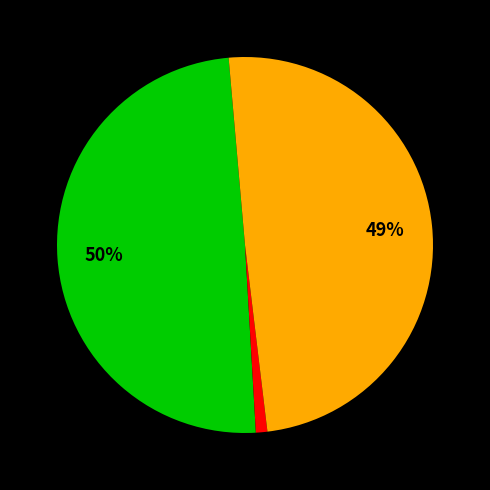

Is there any slice that represents more than half of the pie?

No